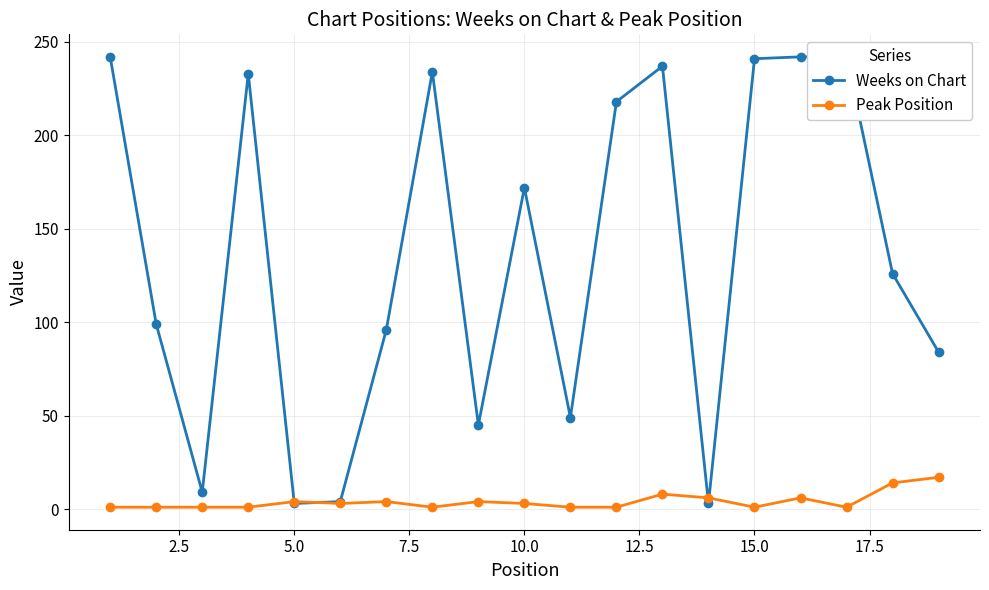

How many lines are shown in the chart?

2